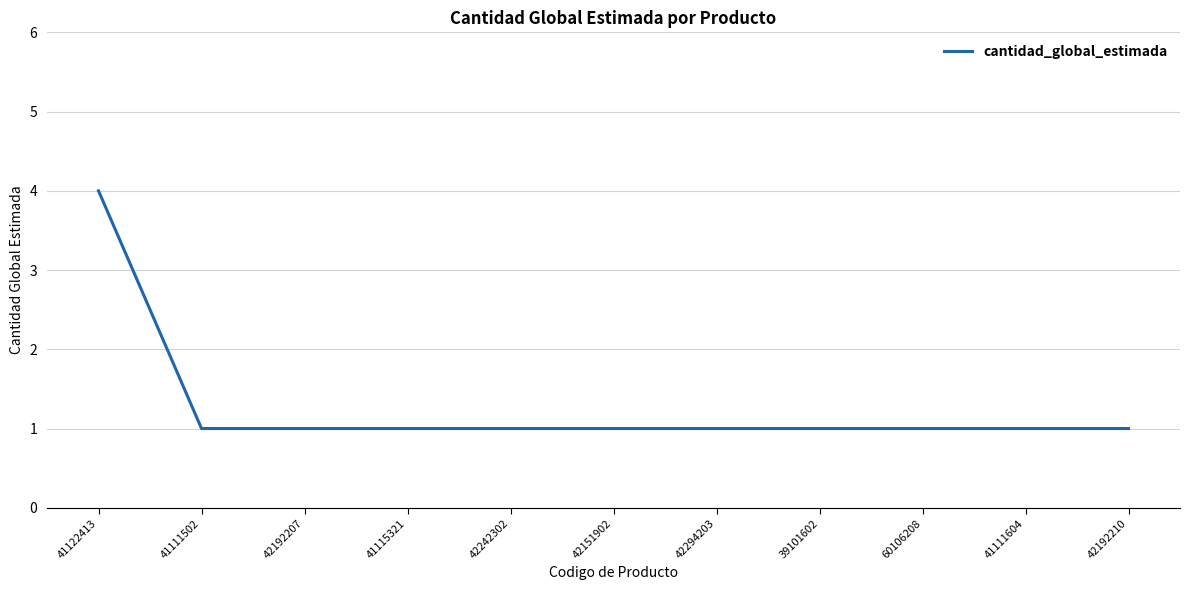

What is the greatest value displayed?

4